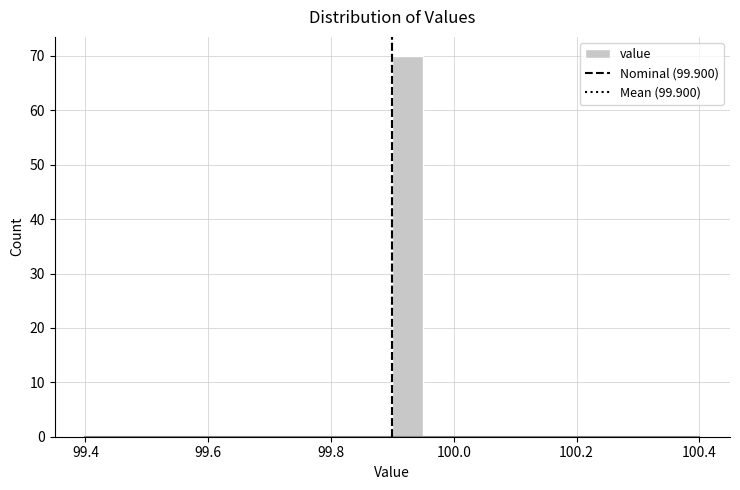

Around what value on the x-axis is the tallest bar? Give the approximate position of its centre, as read against the axis.

99.92